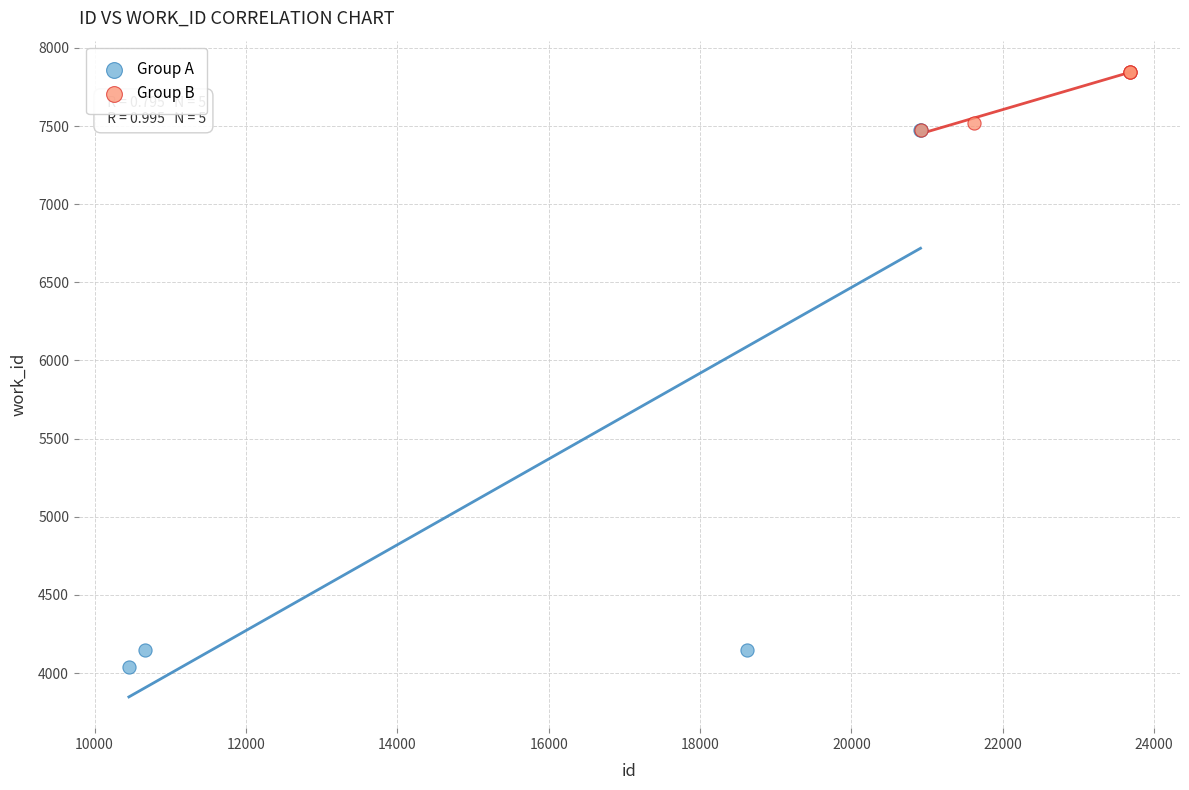

Which series has the largest Y range (max minus min)?

Group A